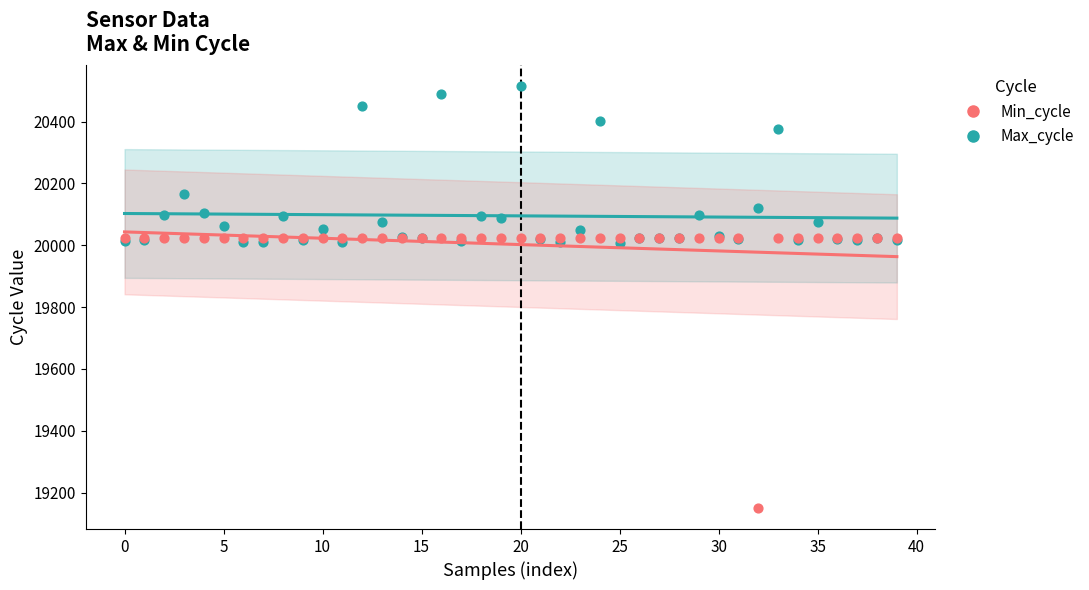

In the Max_cycle series, what Y value is closest to 20261?

20166